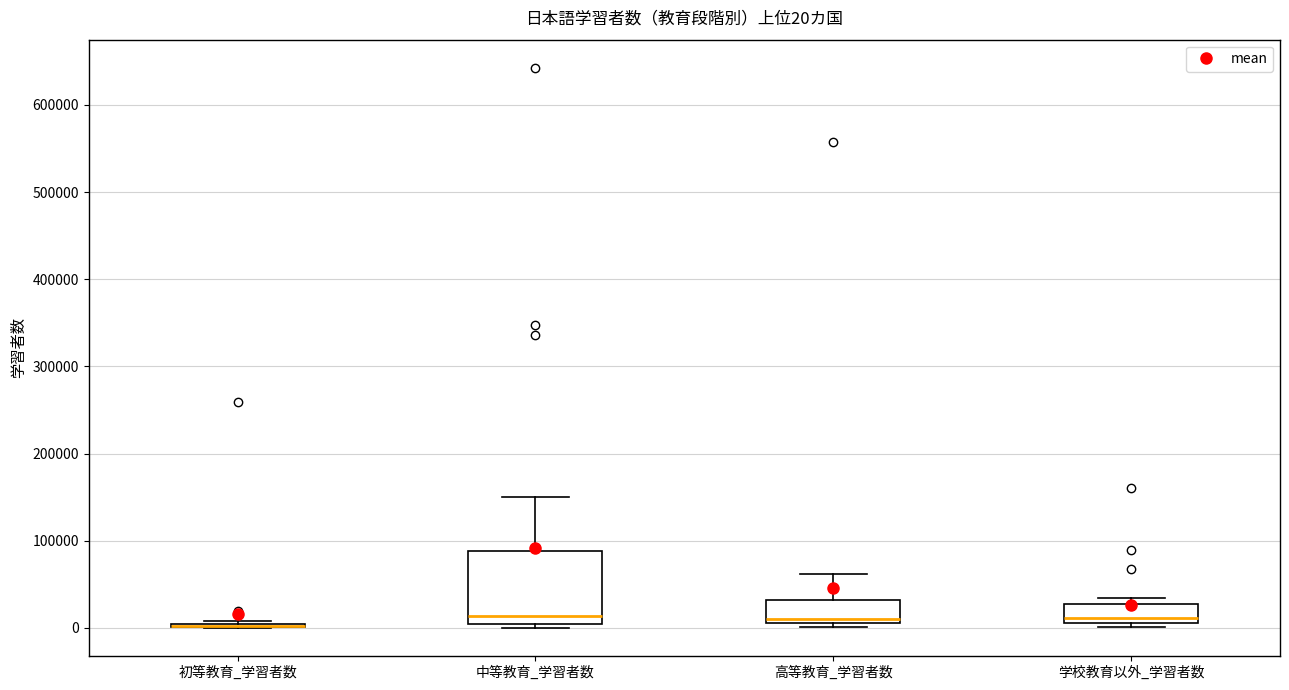

Which box is the tallest, from its lower edge to its upper edge?

中等教育_学習者数